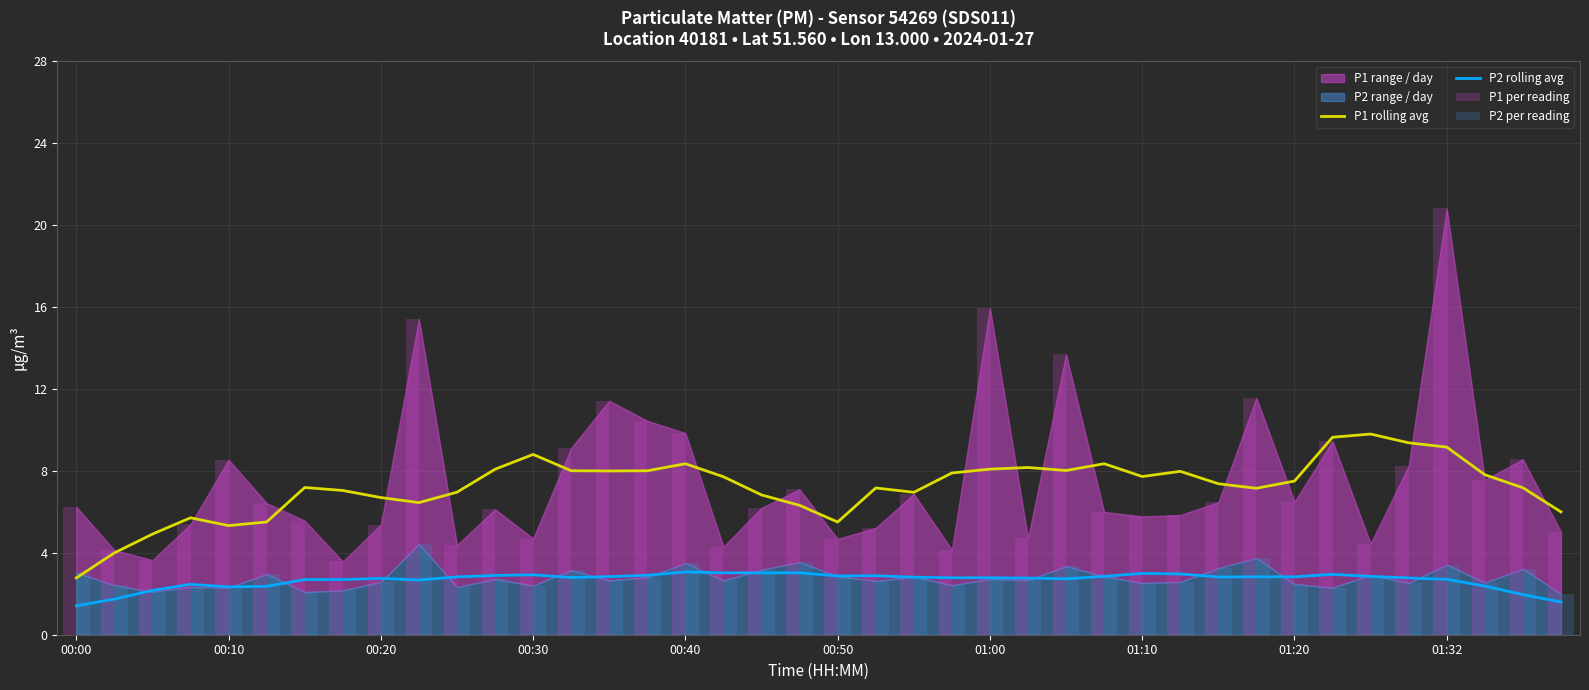

How many bars are there in total?

160